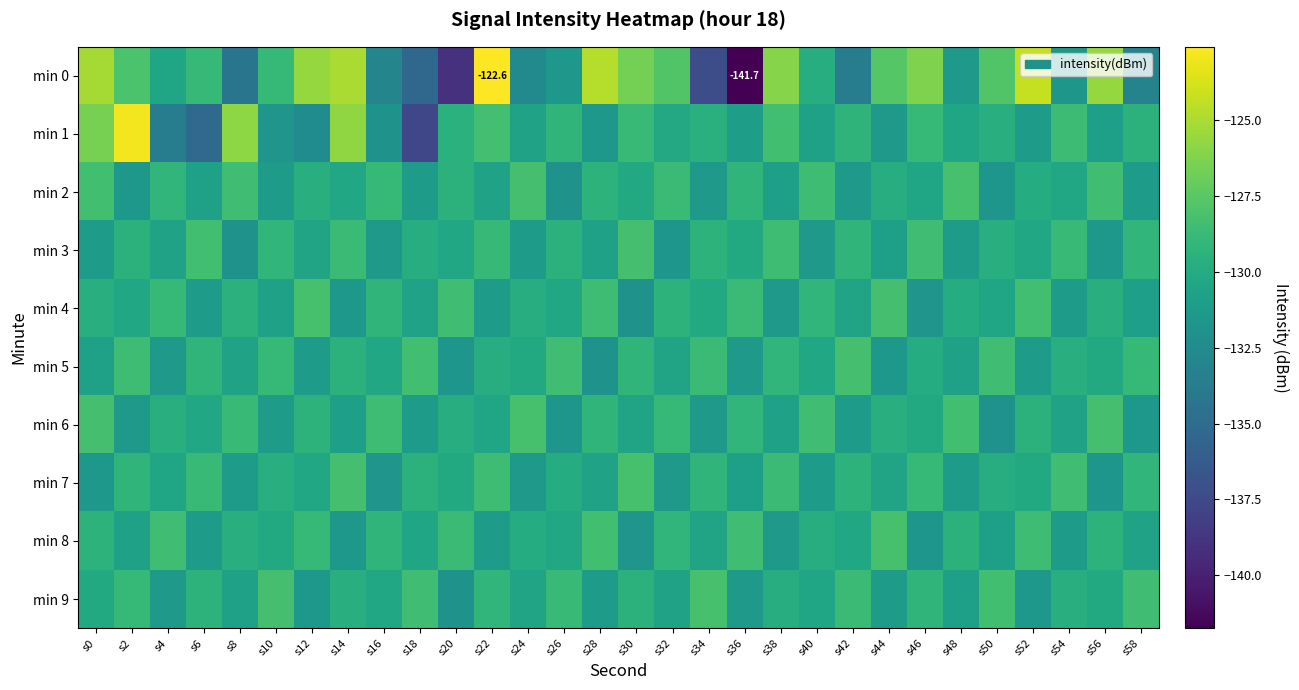

Which has a higher value, s24 or s40?

s40